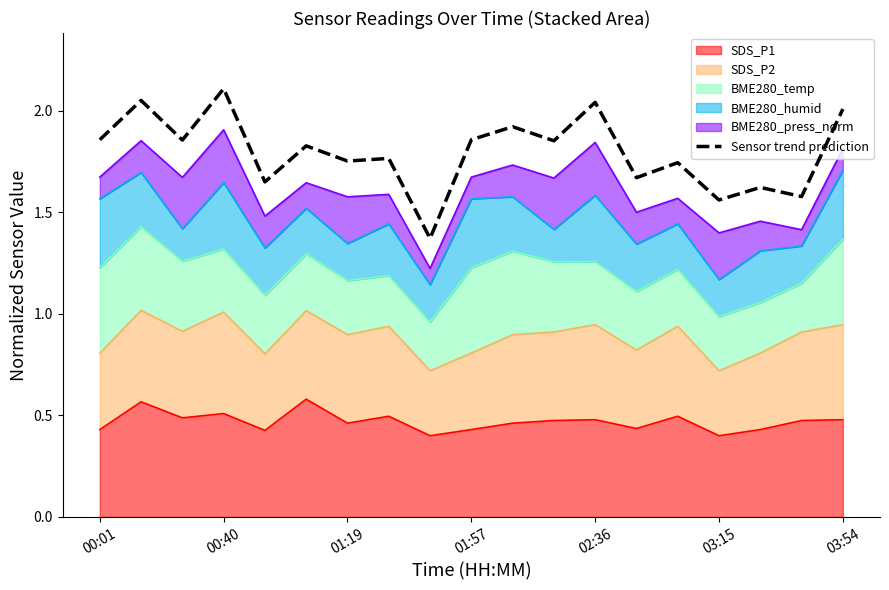

True or false: there are more than 2 points higher than both neighbors.

True